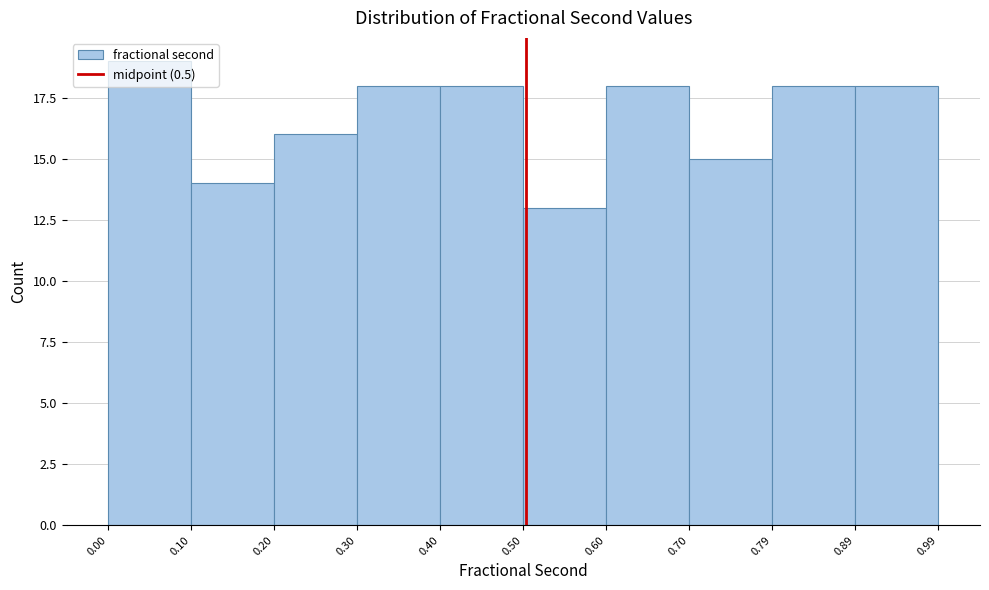

Reading left to right, list every bar in this chart as the range it spans on the x-axis followed by its height. The values are not printed on the chart, so give them approximately, as read against the axis.

0.00 to 0.10: 19
0.10 to 0.20: 14
0.20 to 0.30: 16
0.30 to 0.40: 18
0.40 to 0.50: 18
0.50 to 0.60: 13
0.60 to 0.70: 18
0.70 to 0.79: 15
0.79 to 0.89: 18
0.89 to 0.99: 18